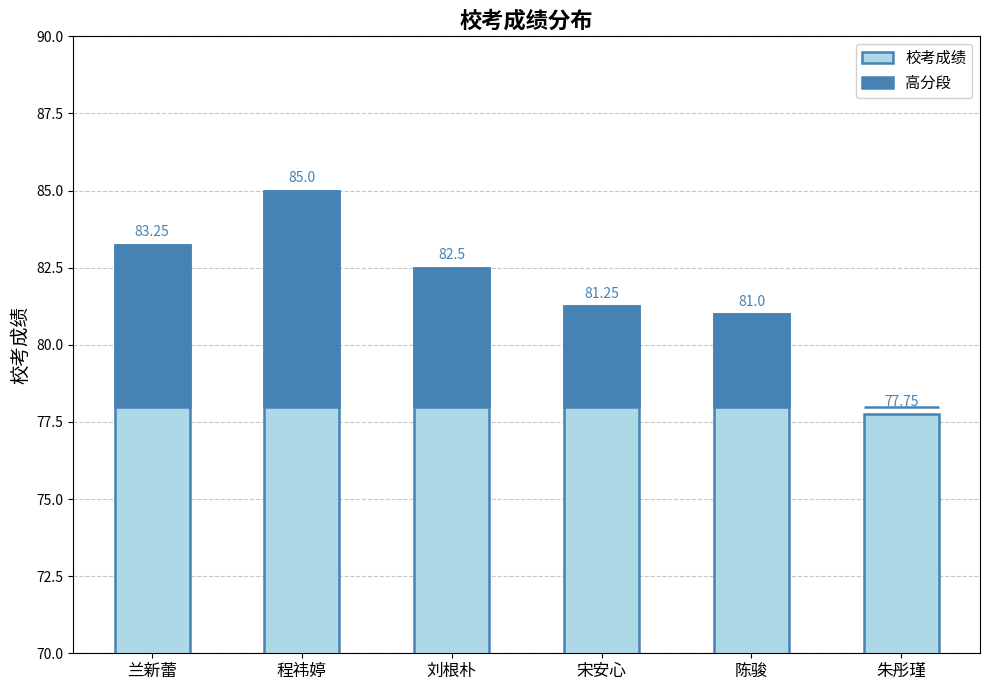

List the series in order of their peak value, highest first.

校考成绩, 高分段